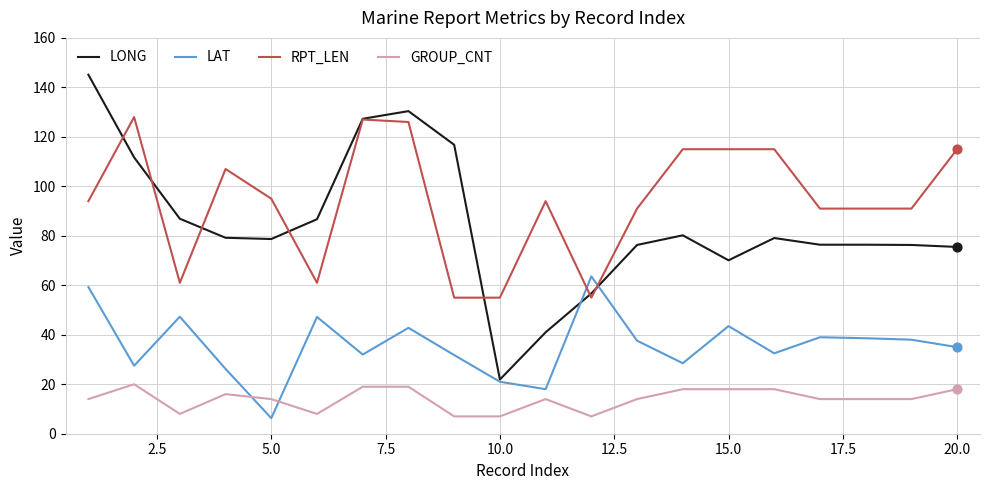

Which series has the largest range (max minus min)?

LONG